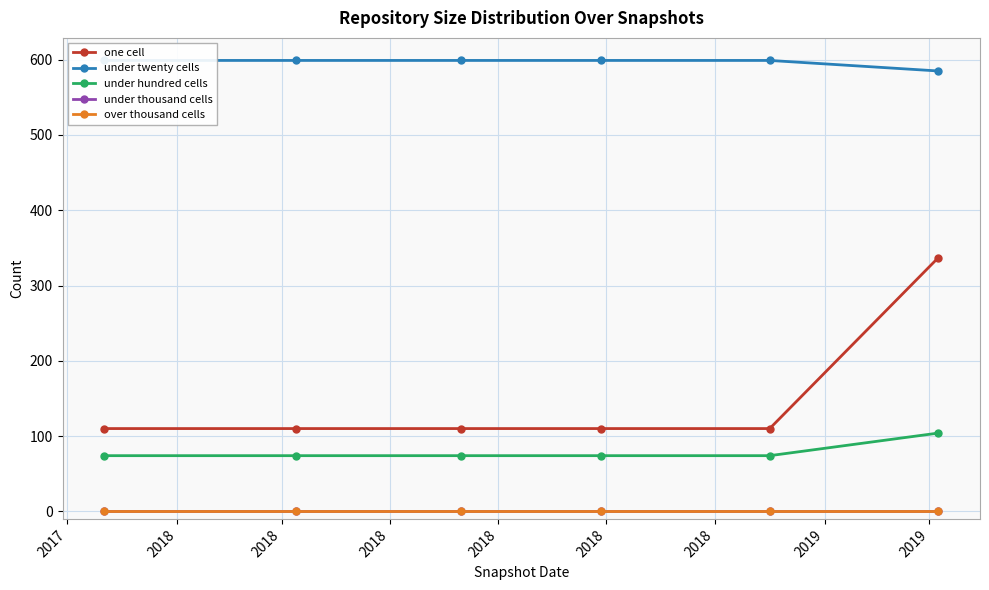

At which label is under twenty cells closest to 592?

2017